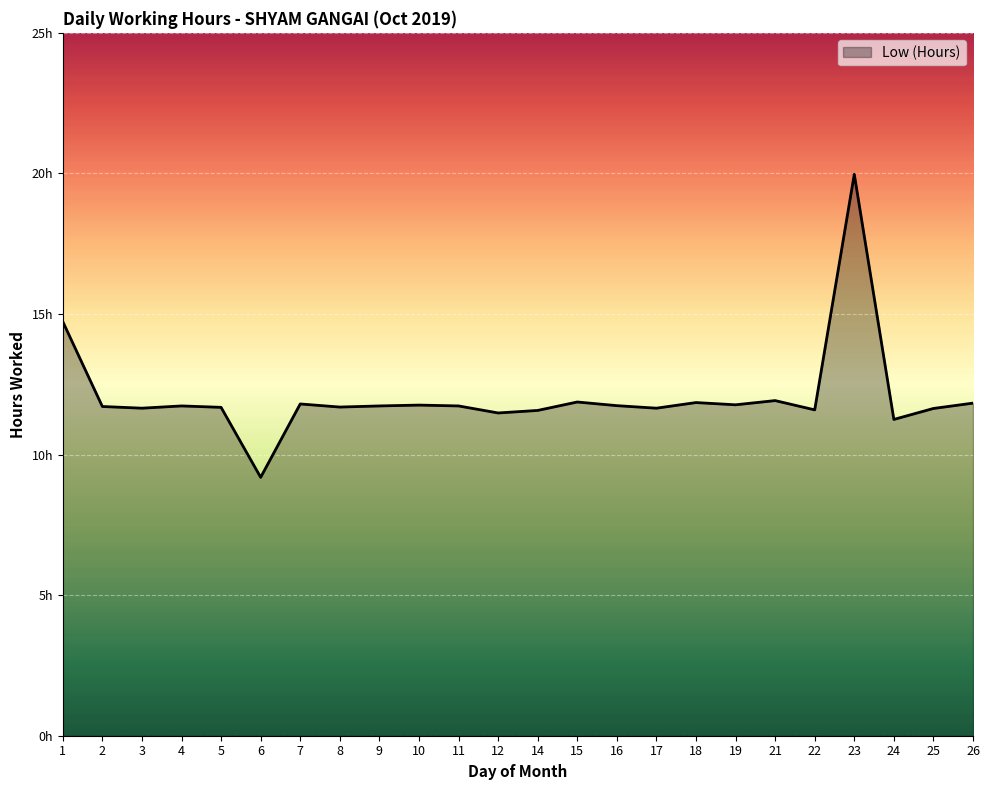

Does the chart display data point markers on the line(s)?

No